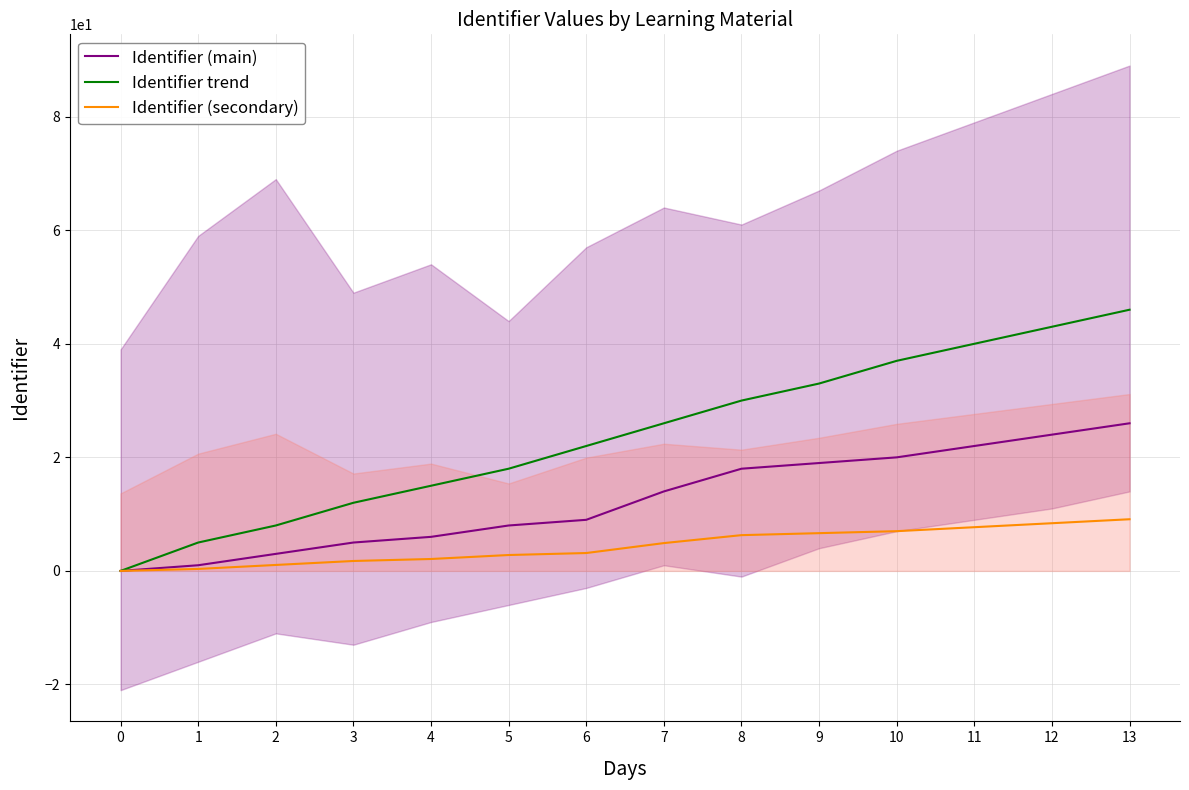

At how many categories does at least one series exceed 0?

13